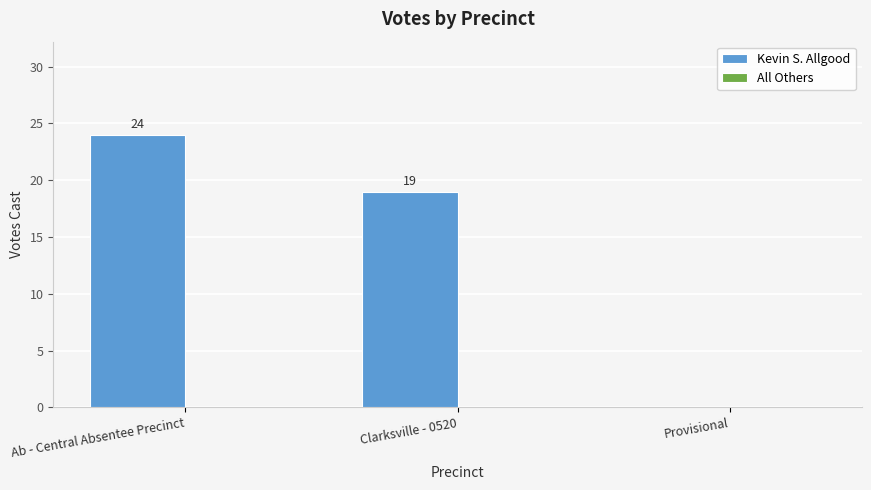

What is the change in value from Ab - Central Absentee Precinct to Provisional?

-24